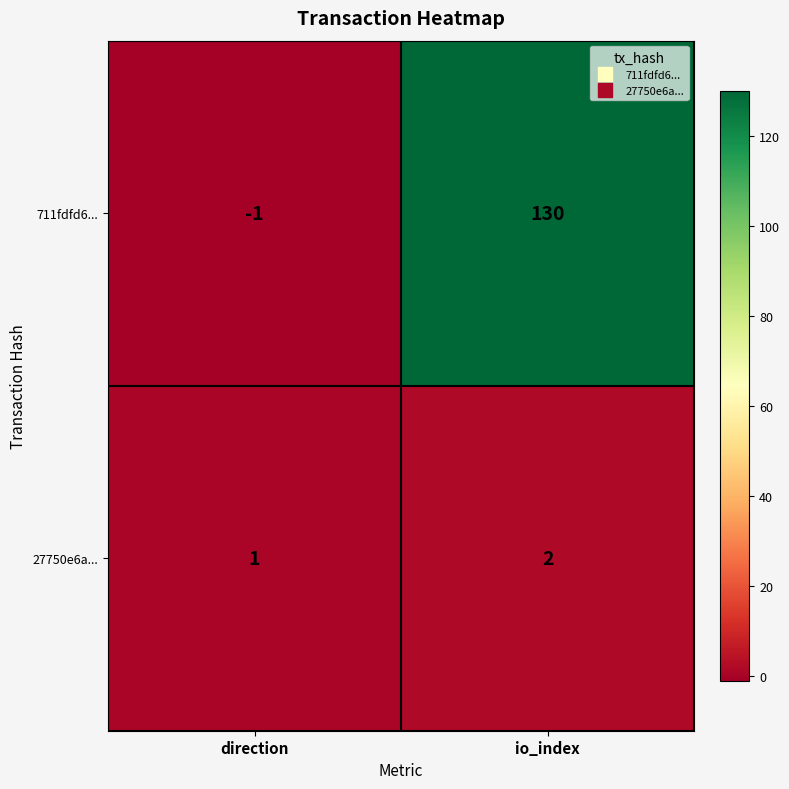

What is the sum of the 711fdfd6... values at direction and io_index?

129